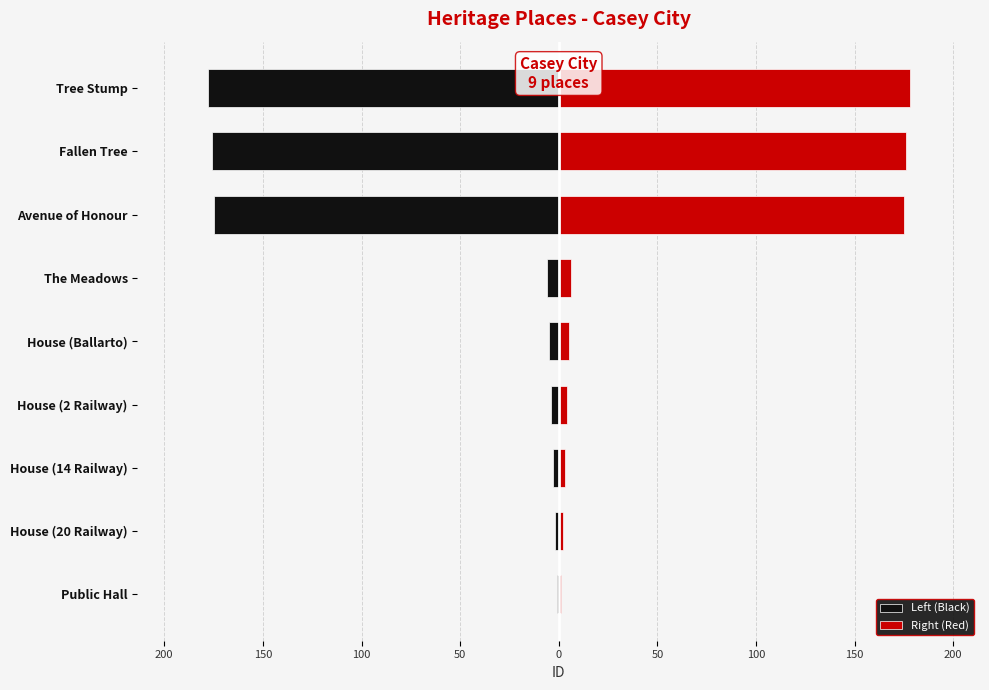

Reading right to left, extract all data points from this chart.

Left (Black): -178	-176	-175	-6	-5	-4	-3	-2	-1
Right (Red): 178	176	175	6	5	4	3	2	1